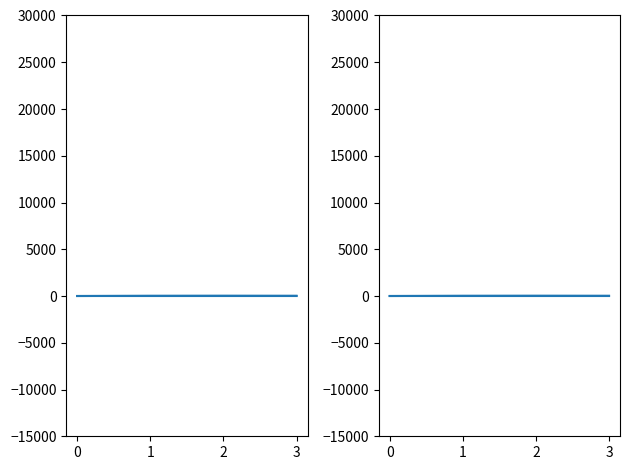

What is the average value of the answering dept id series?

22